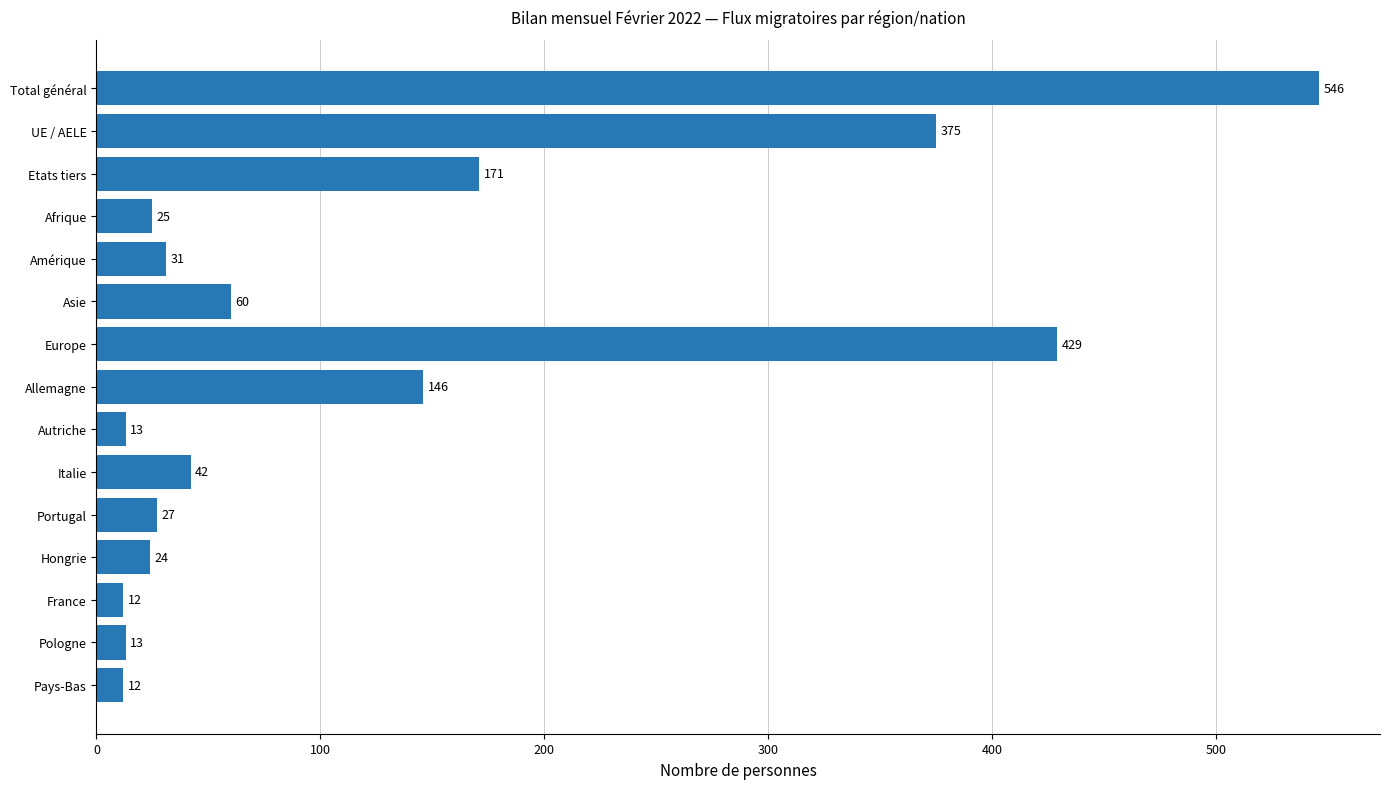

The chart shows a value of 12 at France. True or false?

True